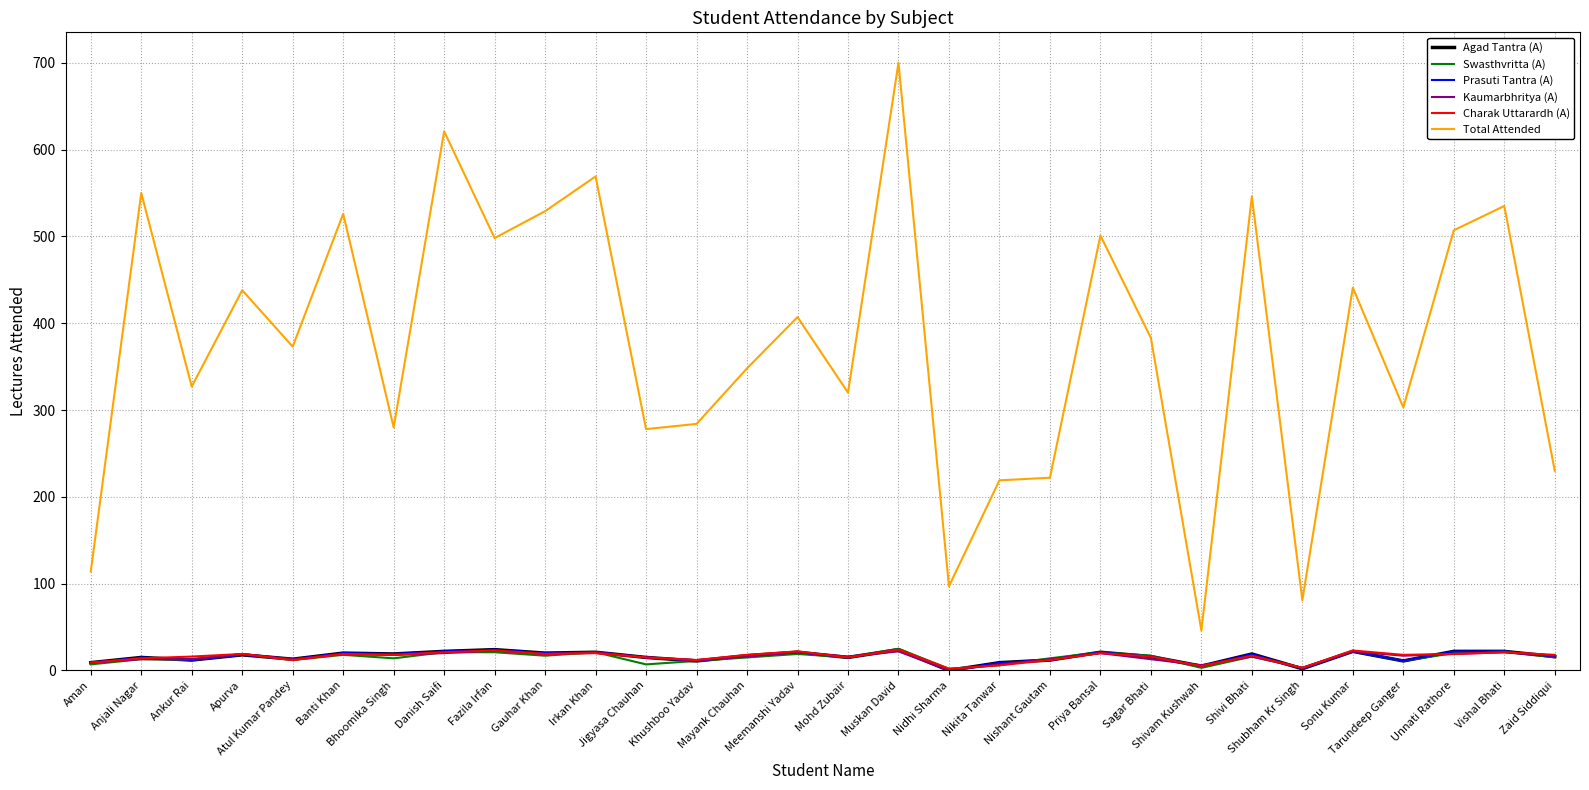

Is this an area chart (filled region under the line)?

No